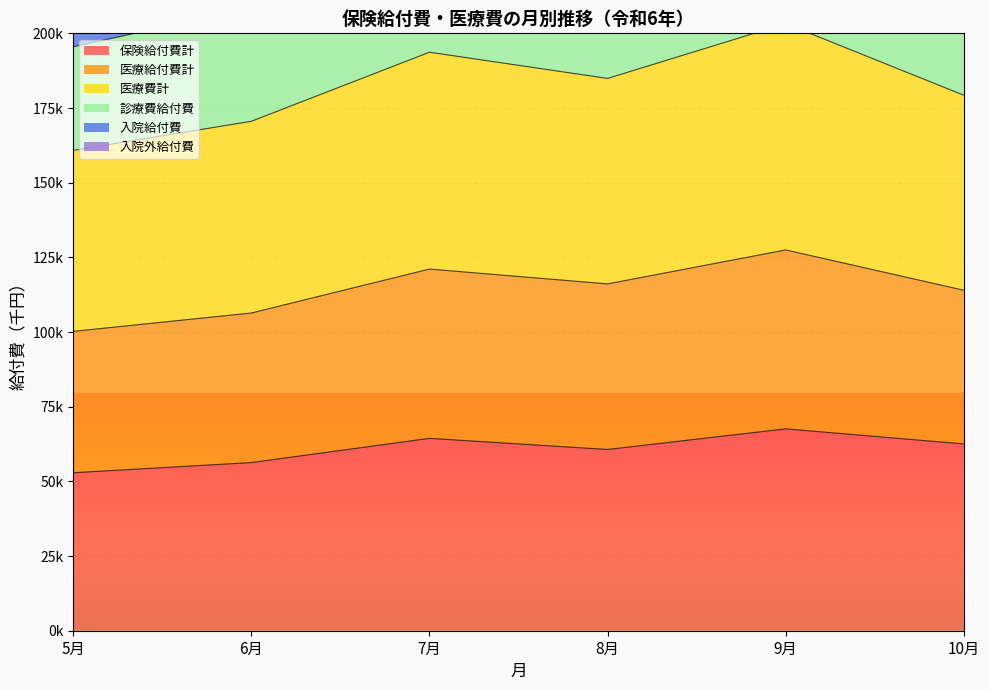

What is the highest value of the 医療費計 series?

270786.6